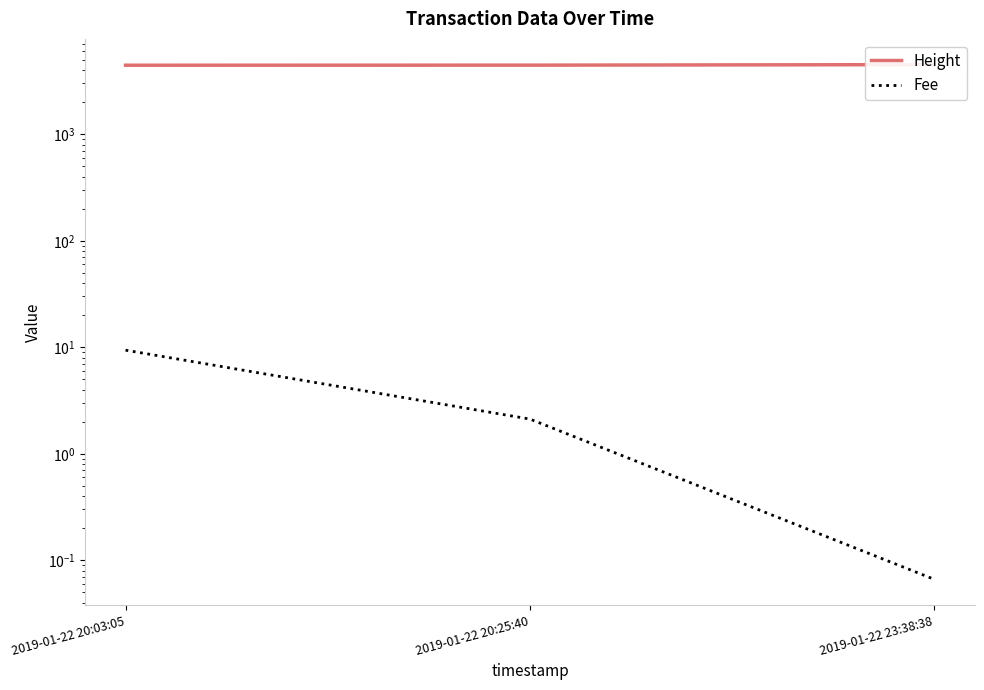

Is it true that Fee equals 1.1 at 2019-01-22 20:25:40?

False